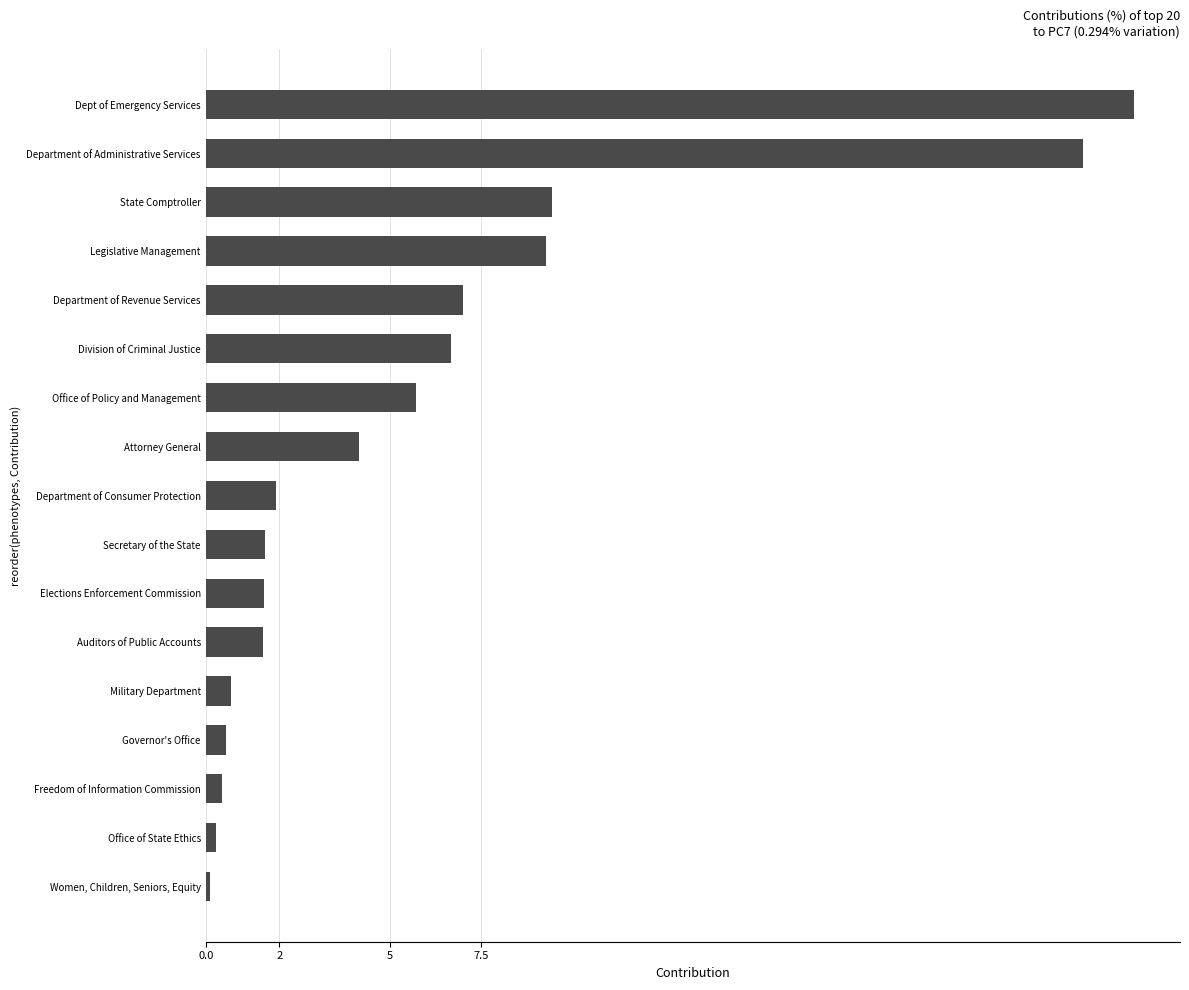

What is the change in value from Governor's Office to Division of Criminal Justice?

+6.1